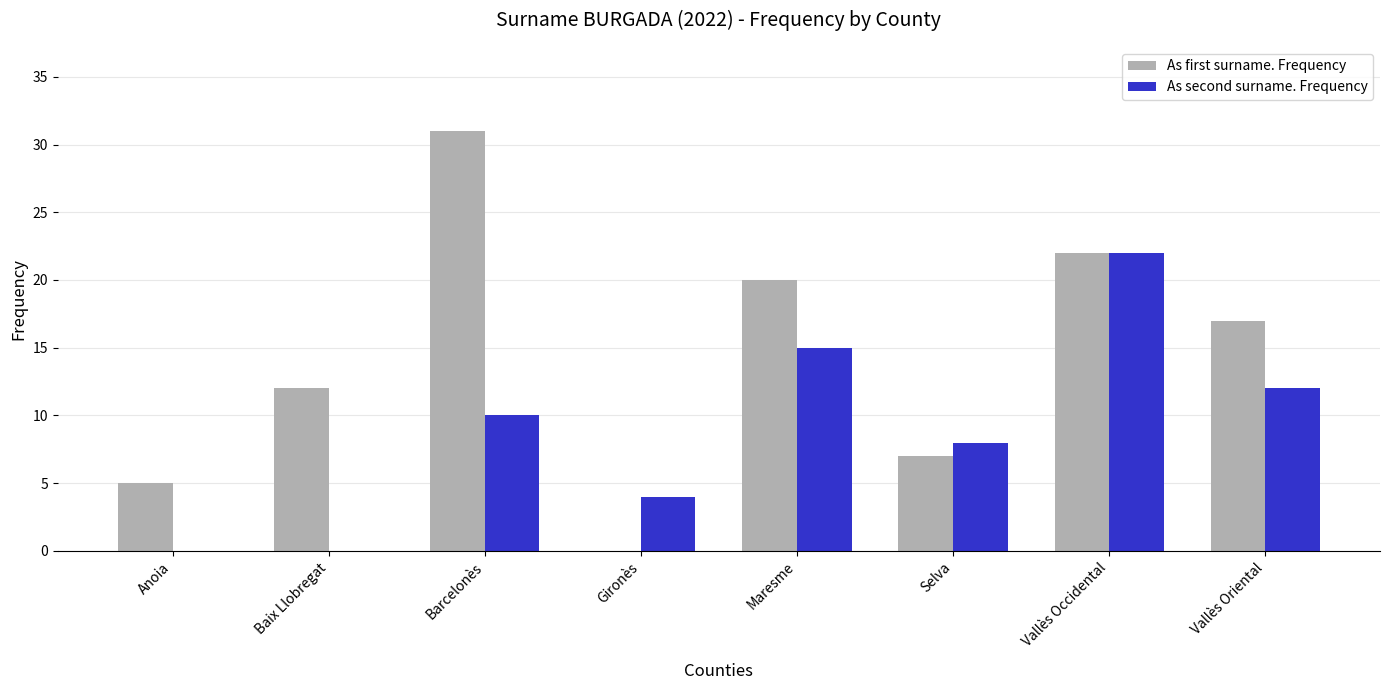

Are the bars horizontal?

No